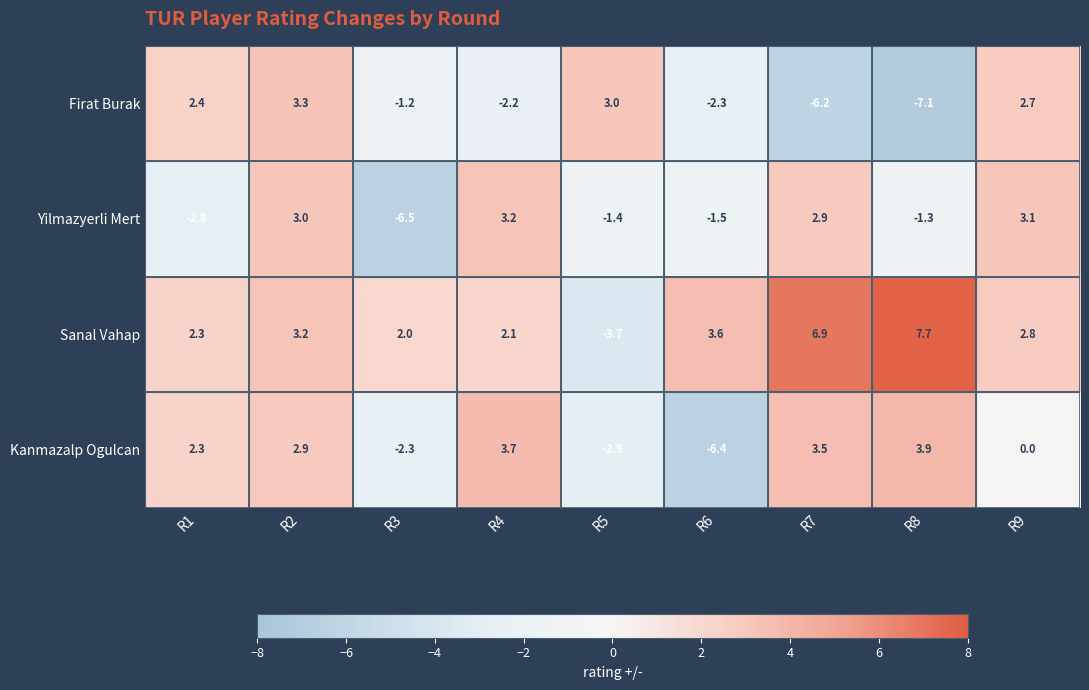

At which label does Firat Burak reach its minimum?

R8